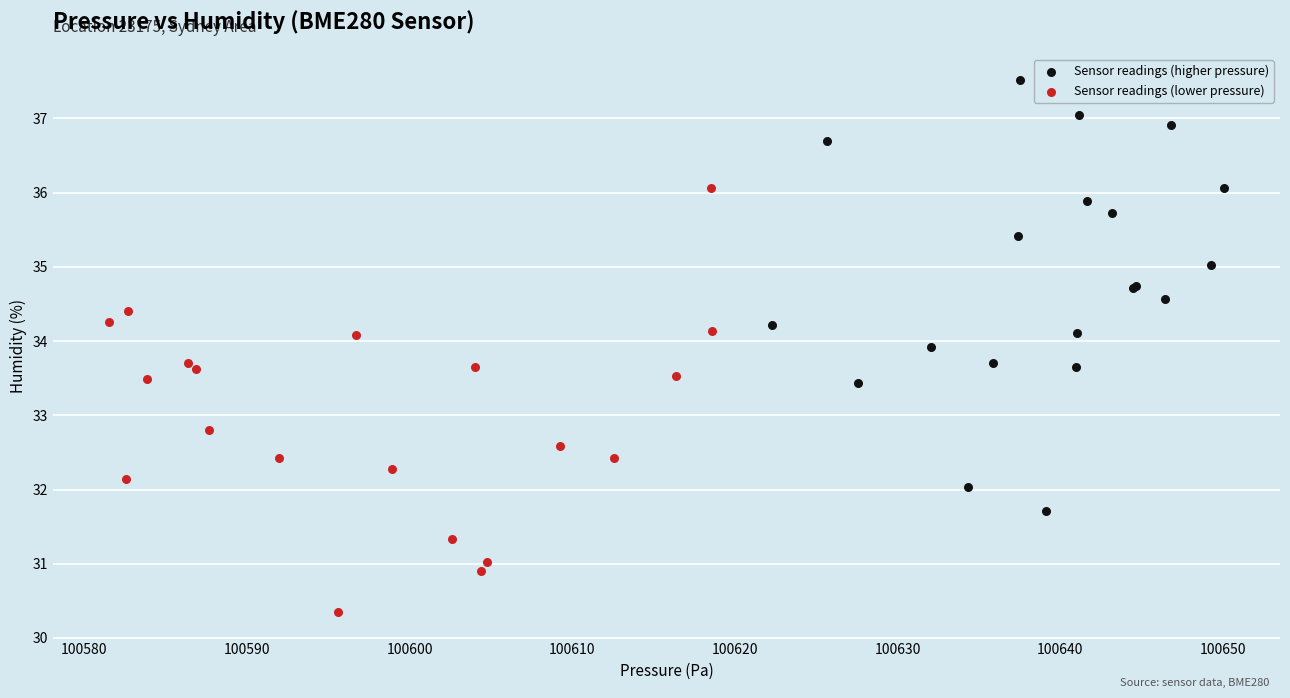

Which series reaches the minimum Y coordinate?

Sensor readings (lower pressure)